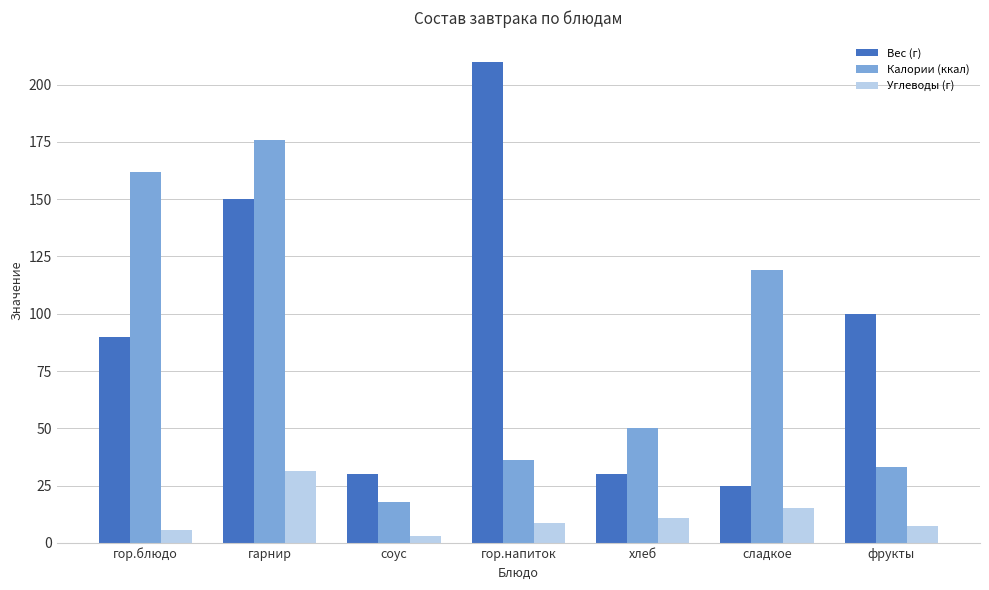

Does the chart contain any negative values?

No